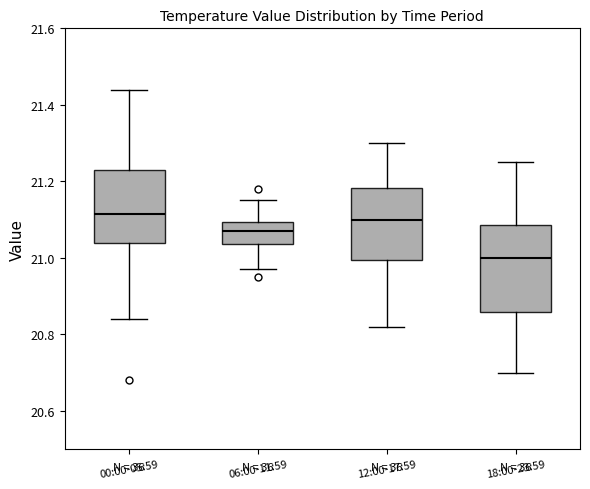

Where does the upper whisker of the box for 00:00-05:59 end on the y-axis? The values are not printed on the chart, so give them approximately, as read against the axis.

21.44